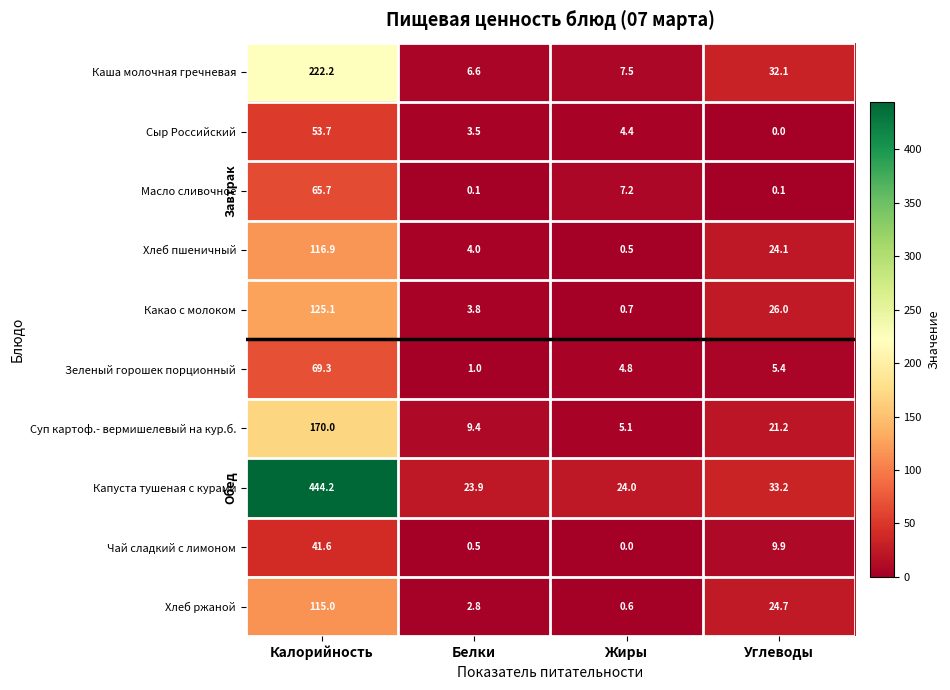

The Зеленый горошек порционный series shows 5.4 at Углеводы. True or false?

True